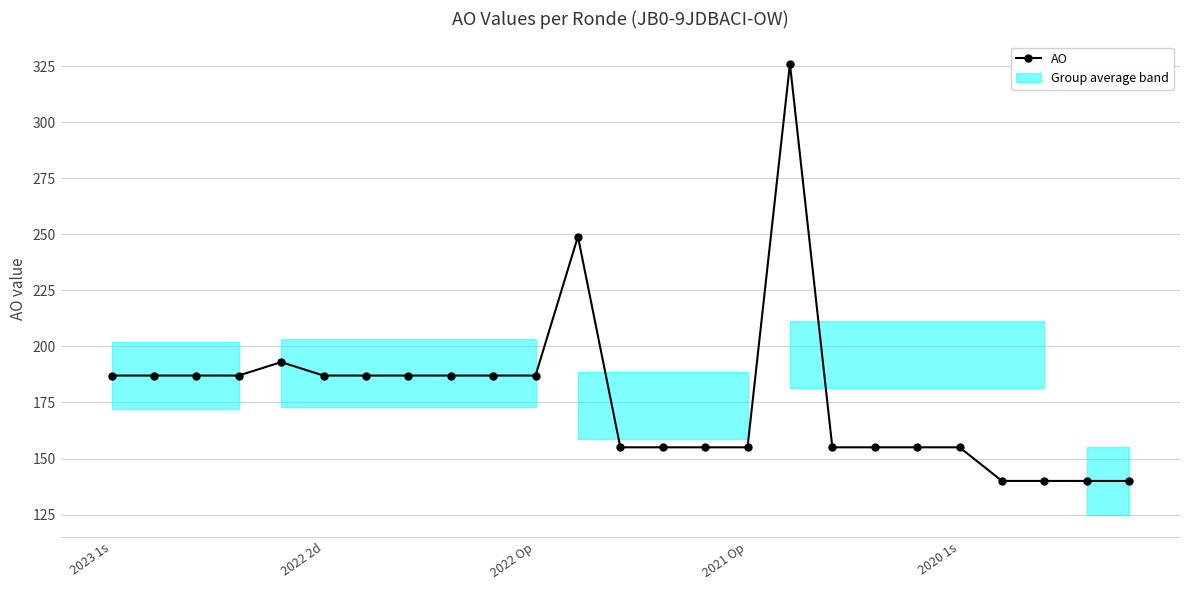

Reading right to left, what are all the values shown in this chart?

140	140	140	140	155	155	155	155	326	155	155	155	155	249	187	187	187	187	187	187	193	187	187	187	187